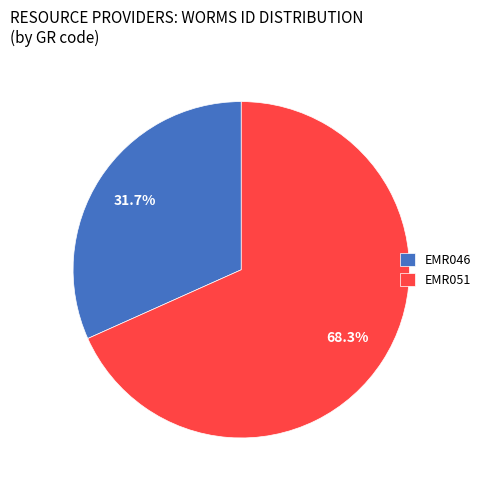

How many segments does this pie chart have?

2